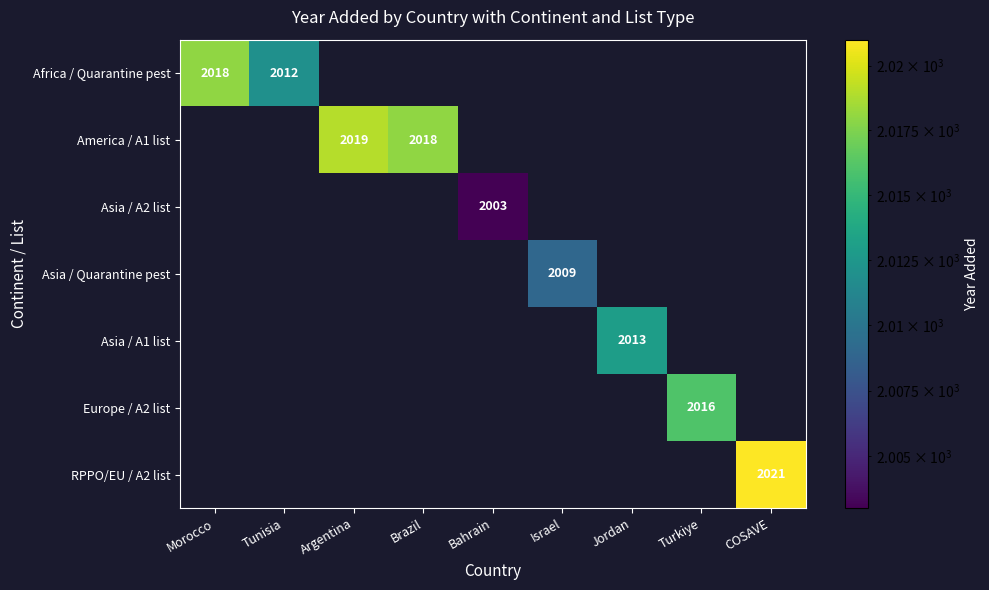

Which category has the highest value across all series?

COSAVE